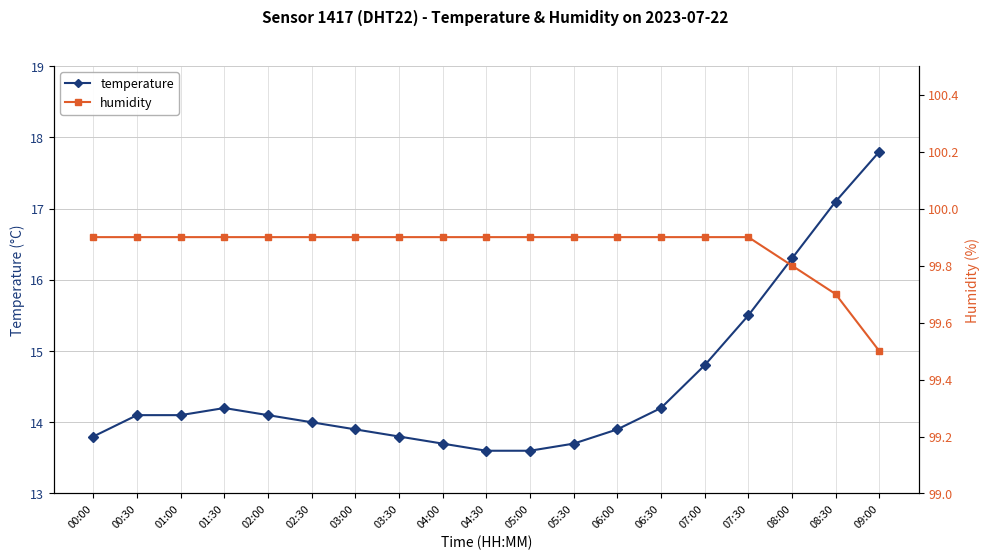

What is the difference between the highest and lowest values at 06:30?

85.7